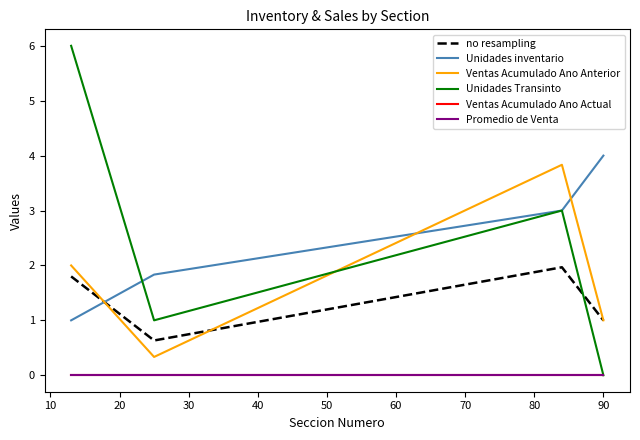

Does the chart display data point markers on the line(s)?

No